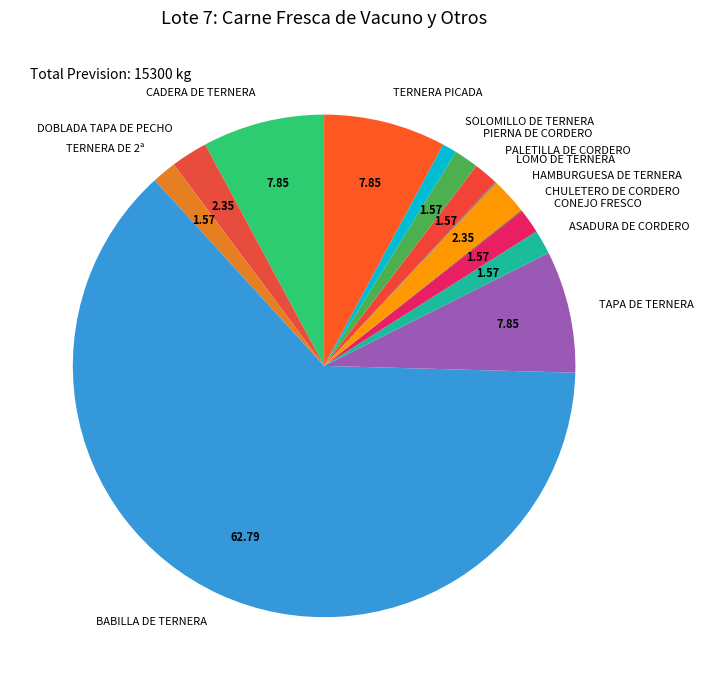

Which category has the biggest portion of the pie?

BABILLA DE TERNERA